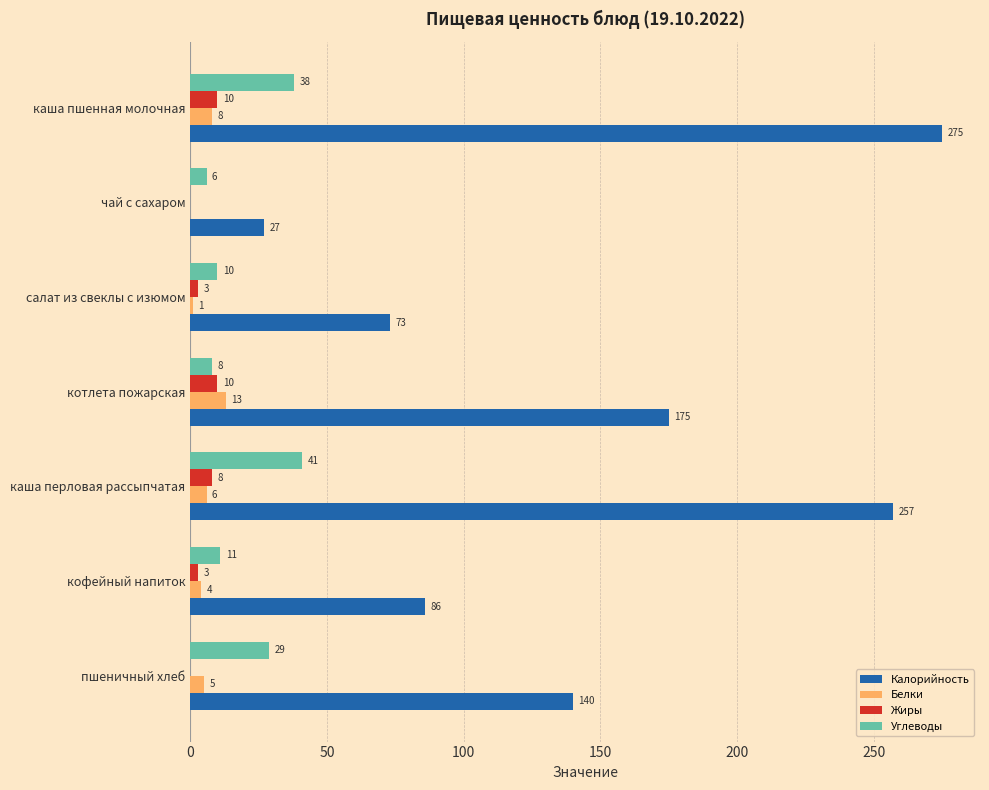

What is the sum of the Углеводы values at котлета пожарская and пшеничный хлеб?

37